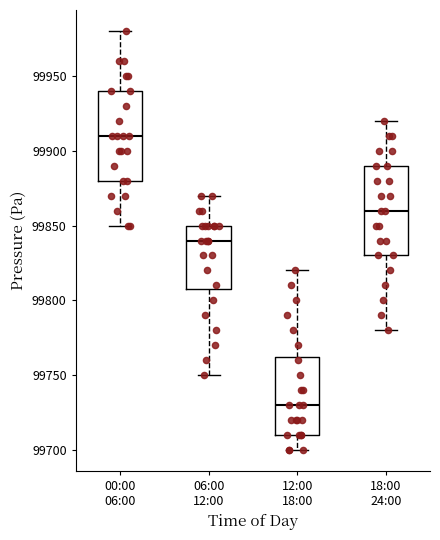

Reading left to right, read every box against the y-axis: the position of its median line, the range the box covers, and the ends of its whiskers. The values are not printed on the chart, so give them approximately, as read against the axis.

00:00 06:00: median 99910, box 99880 to 99940, whiskers 99850 to 99980
06:00 12:00: median 99840, box 99810 to 99850, whiskers 99750 to 99870
12:00 18:00: median 99730, box 99710 to 99765, whiskers 99700 to 99820
18:00 24:00: median 99860, box 99830 to 99890, whiskers 99780 to 99920